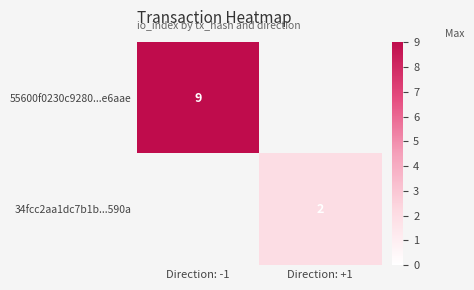

What is the smallest value displayed?

2.0